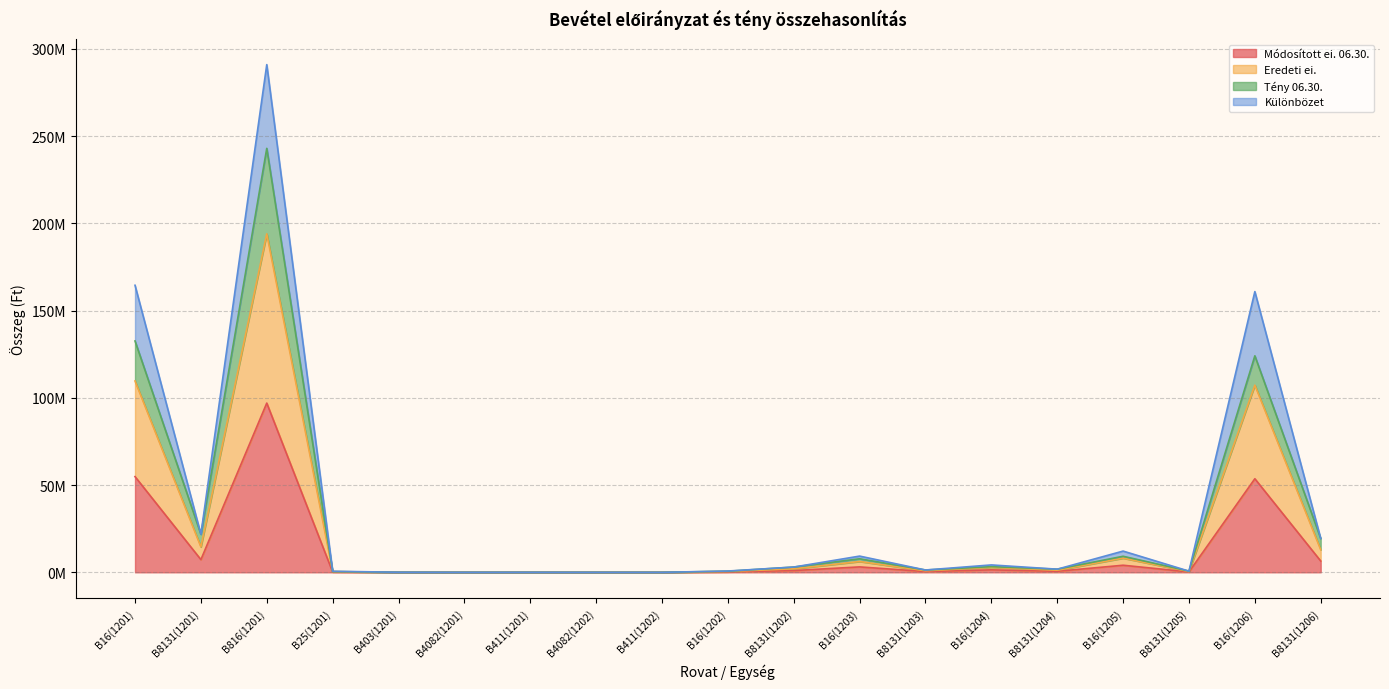

Does the chart have visible grid lines?

Yes